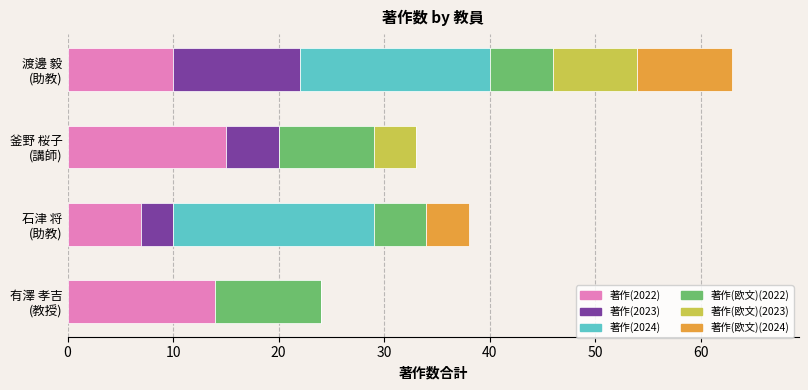

What is the maximum value for 著作(2022)?

15